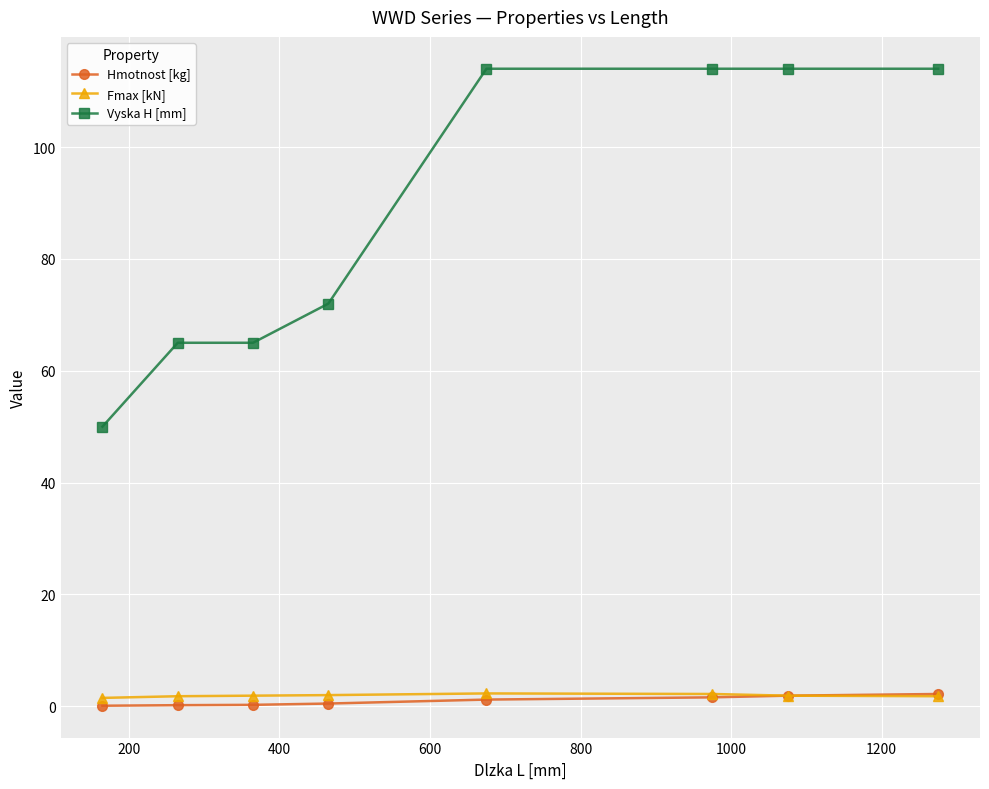

How many lines are shown in the chart?

3